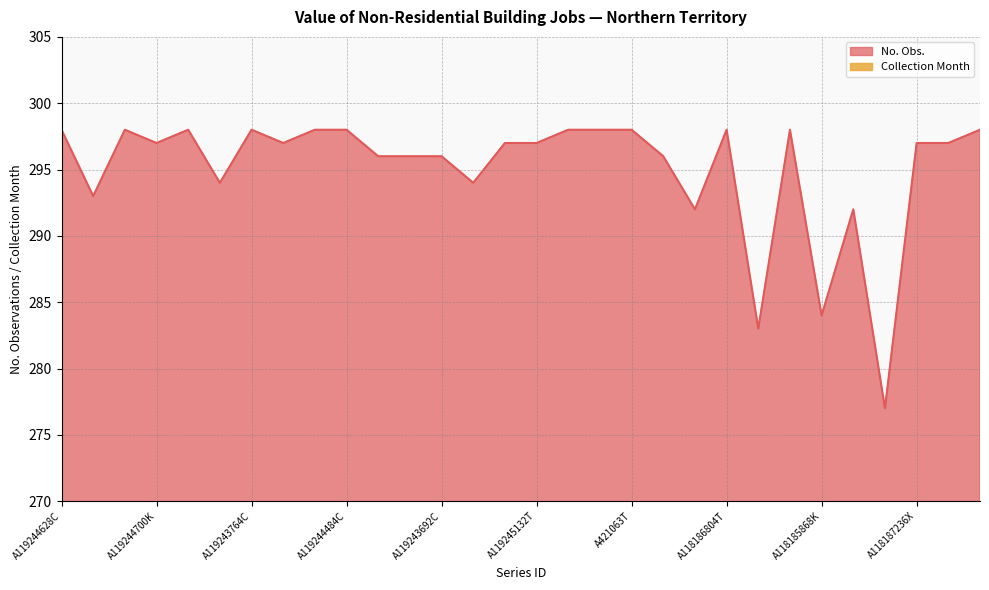

The chart shows a value of 284 at A118185868K. True or false?

True